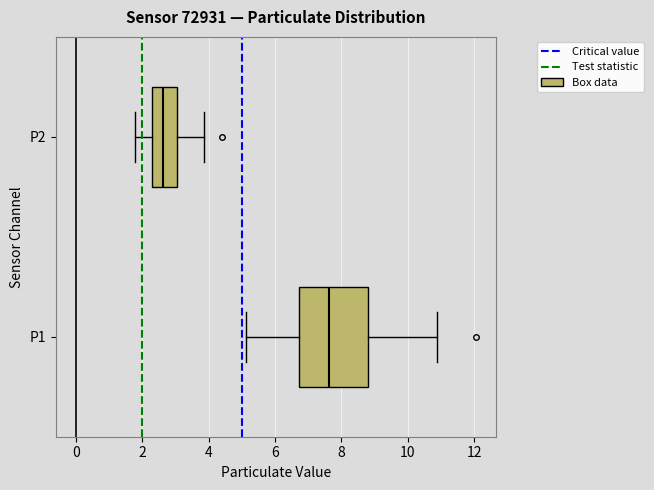

Reading bottom to top, read every box against the x-axis: the position of its median line, the range the box covers, and the ends of its whiskers. The values are not printed on the chart, so give them approximately, as read against the axis.

P1: median 7.6, box 6.8 to 8.8, whiskers 5.2 to 10.8
P2: median 2.6, box 2.2 to 3.0, whiskers 1.8 to 3.8